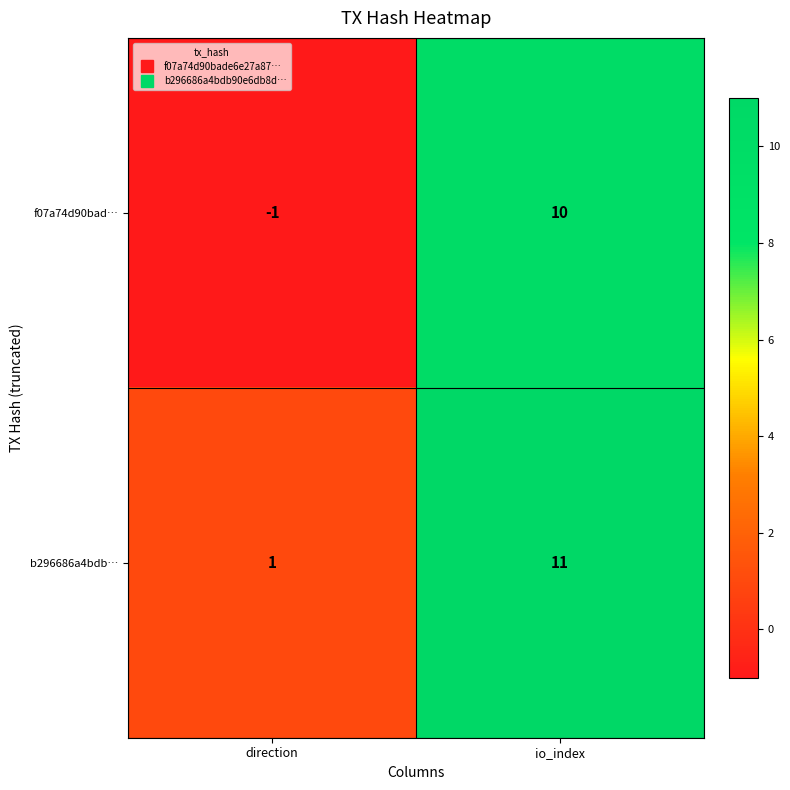

Reading left to right, what are all the values shown in this chart?

f07a74d90bad…: direction=-1	io_index=10
b296686a4bdb…: direction=1	io_index=11